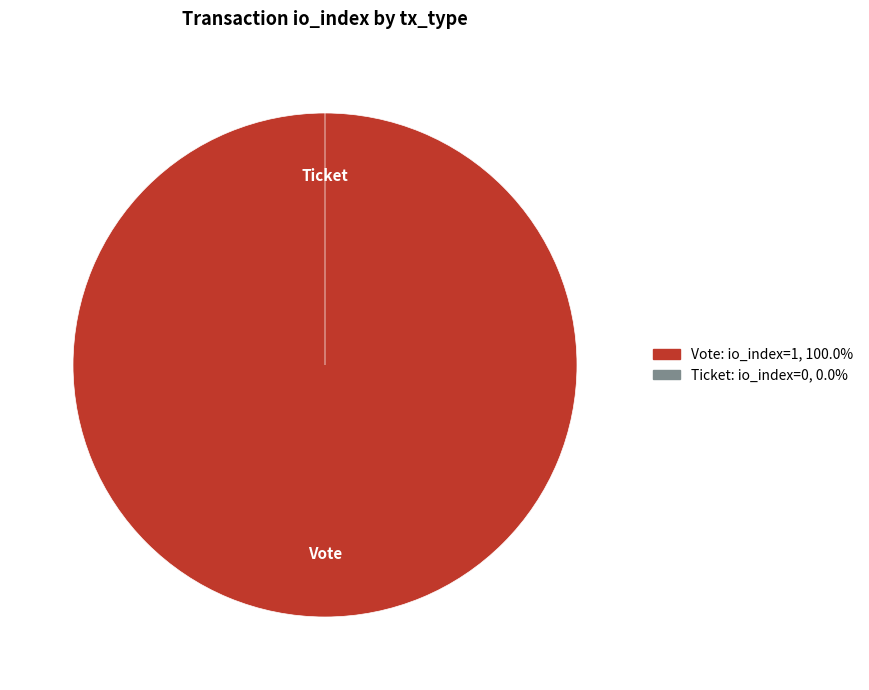

Count the number of slices in the pie.

2